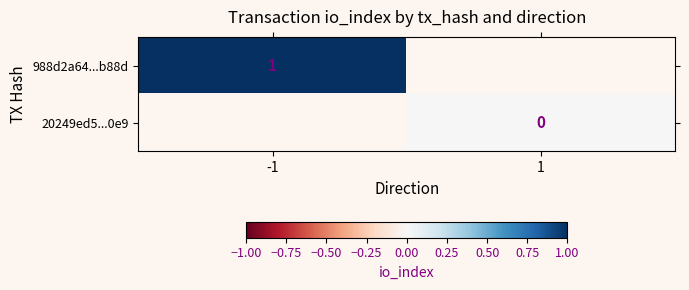

True or false: 988d2a64...b88d has a value of 0 at -1.

False